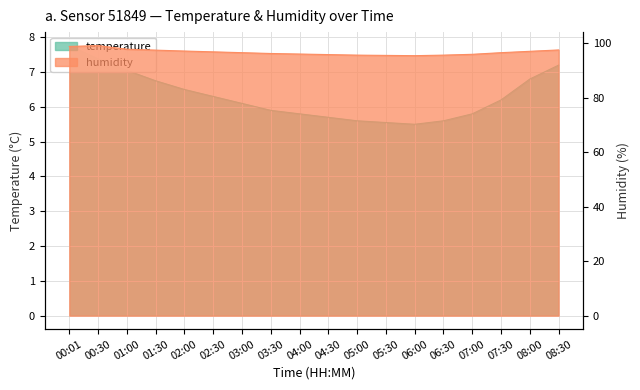

At 03:30, list the series in order from smallest to largest.

temperature, humidity